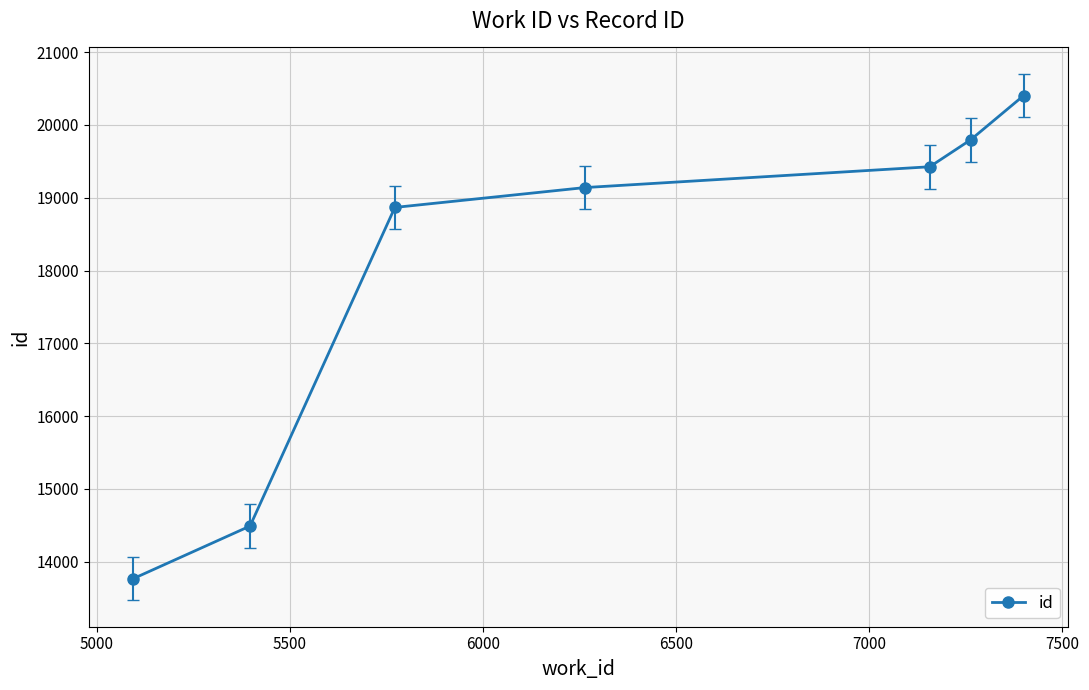

What is the value of the 7th point from the left?

20404